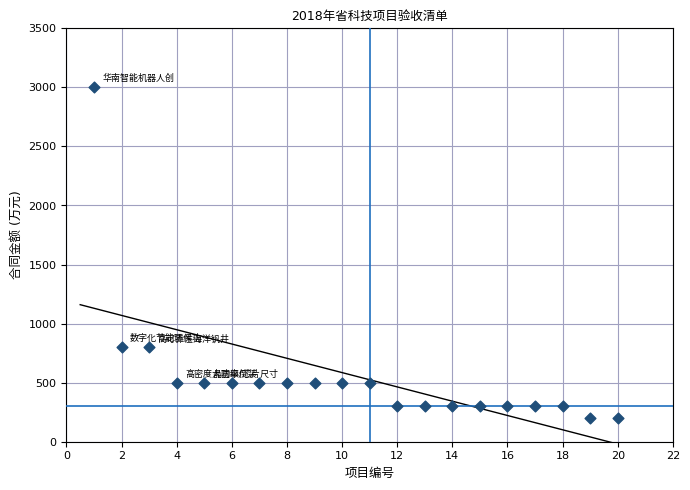

What is the range of X values (max minus min)?

19